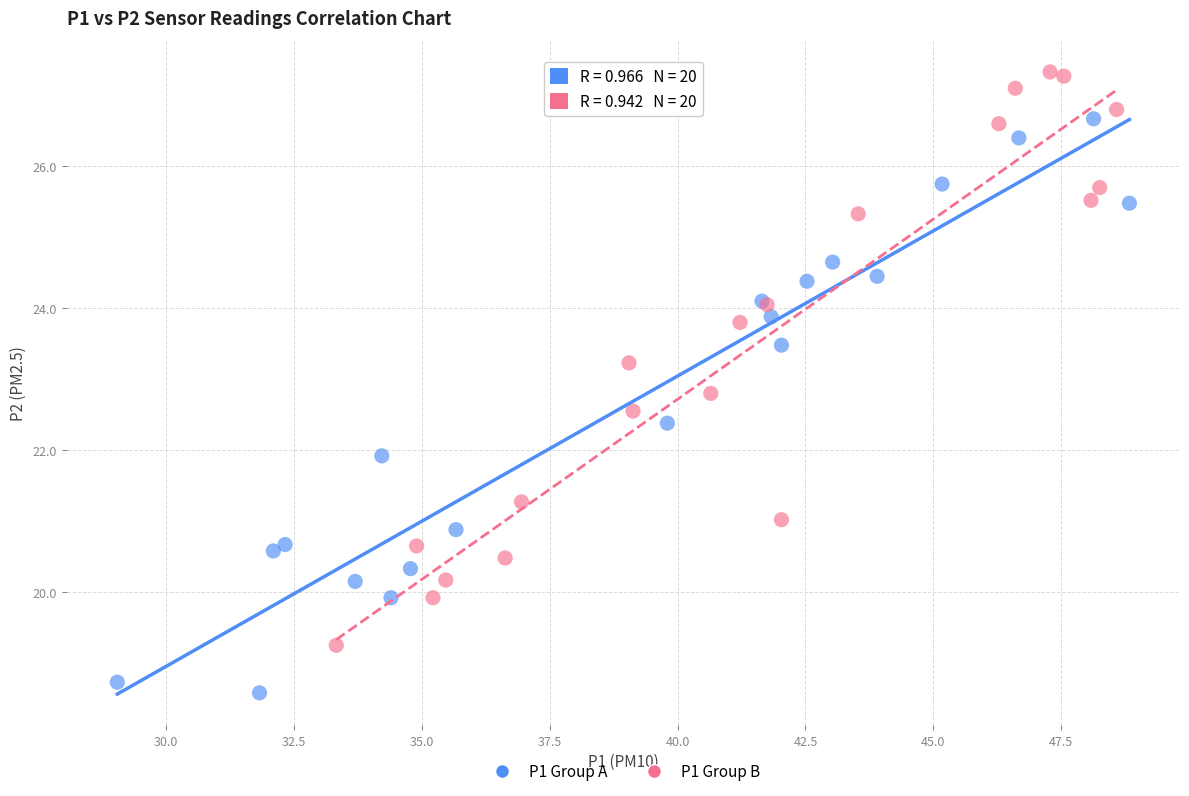

Which series reaches the maximum Y coordinate?

P1 Group B